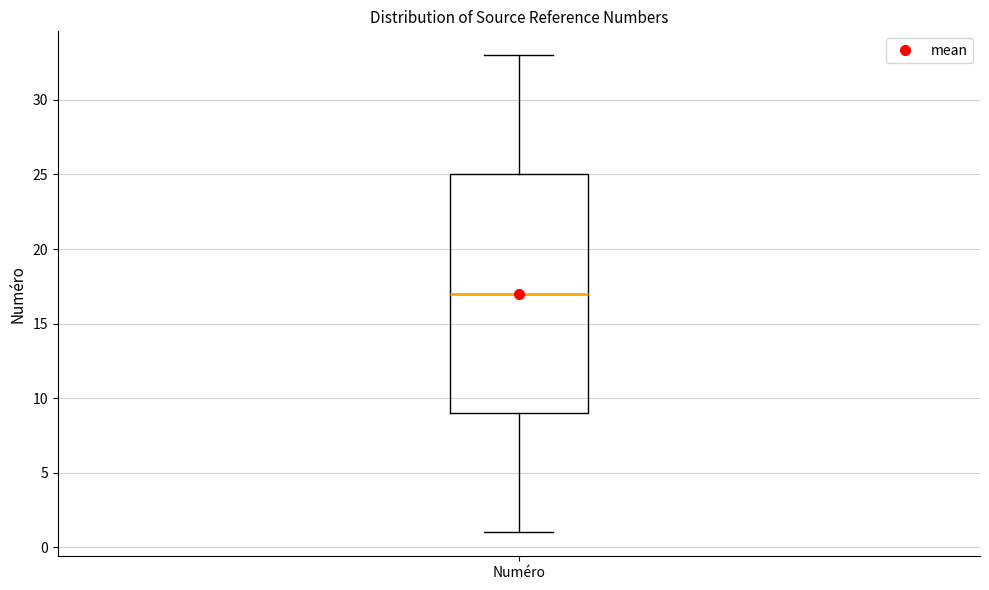

Where is the lower edge of the box for Numéro on the y-axis? The values are not printed on the chart, so give them approximately, as read against the axis.

9